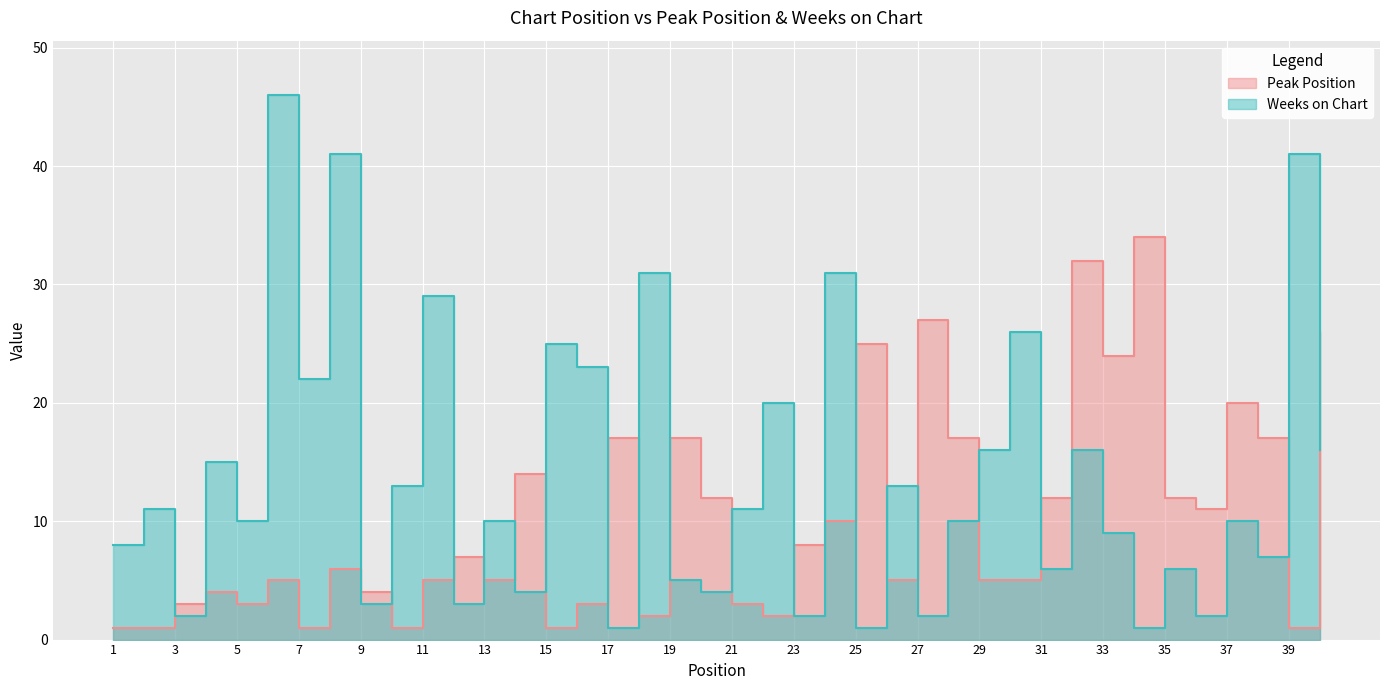

Reading left to right, transcribe all the data shown in this chart.

Peak Position: 1=1	2=1	3=3	4=4	5=3	6=5	7=1	8=6	9=4	10=1	11=5	12=7	13=5	14=14	15=1	16=3	17=17	18=2	19=17	20=12	21=3	22=2	23=8	24=10	25=25	26=5	27=27	28=17	29=5	30=5	31=12	32=32	33=24	34=34	35=12	36=11	37=20	38=17	39=1	40=26
Weeks on Chart: 1=8	2=11	3=2	4=15	5=10	6=46	7=22	8=41	9=3	10=13	11=29	12=3	13=10	14=4	15=25	16=23	17=1	18=31	19=5	20=4	21=11	22=20	23=2	24=31	25=1	26=13	27=2	28=10	29=16	30=26	31=6	32=16	33=9	34=1	35=6	36=2	37=10	38=7	39=41	40=16